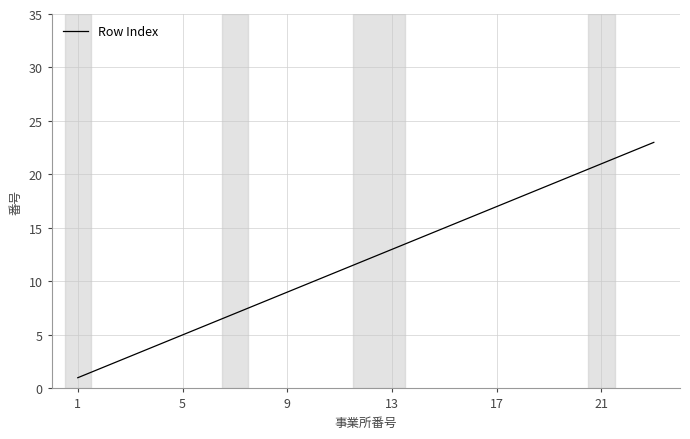

What is the greatest value displayed?

23